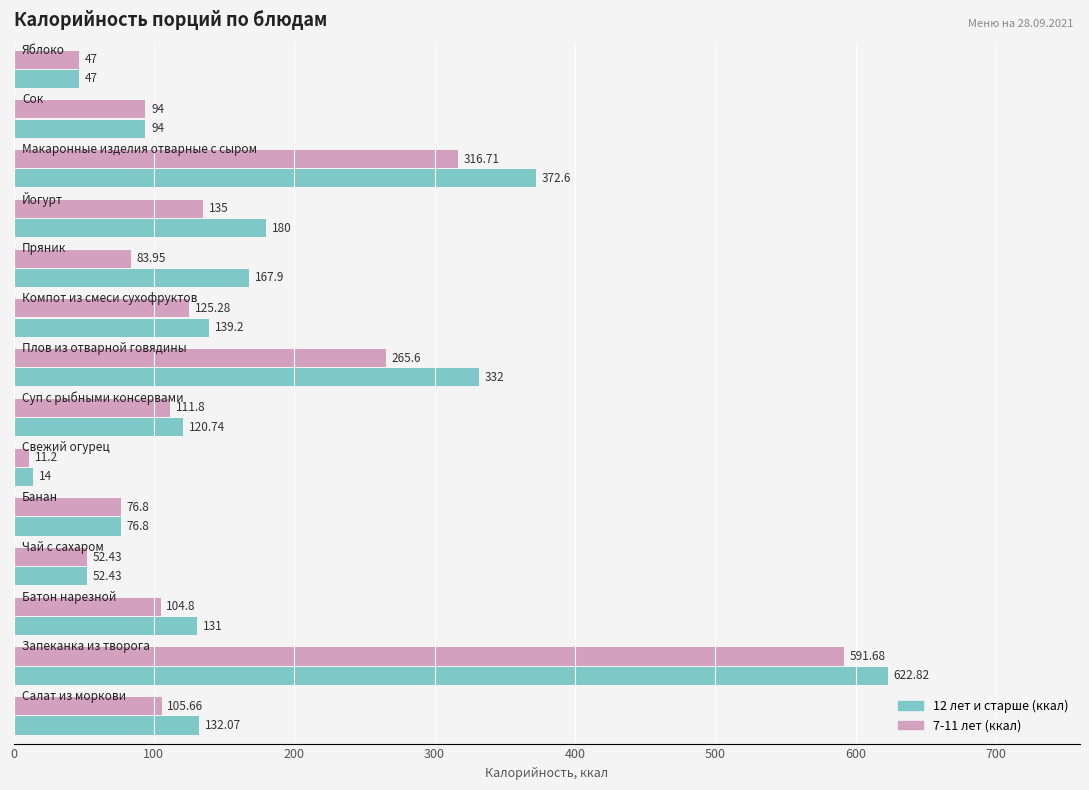

What is the average value of the 12 лет и старше (ккал) series?

177.3